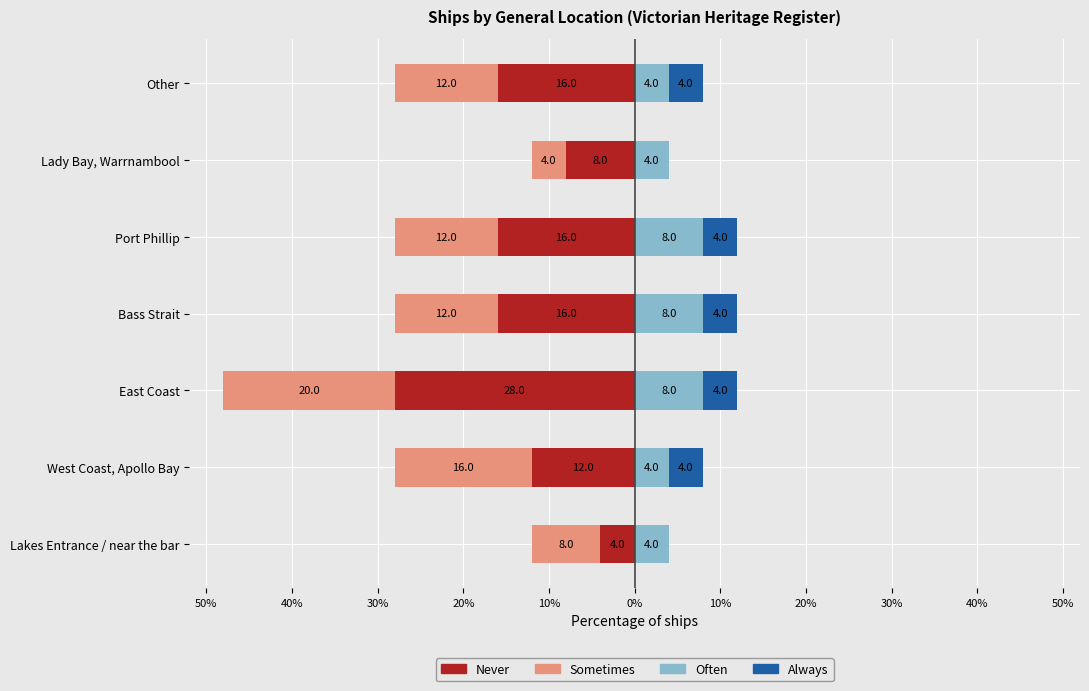

What is the average value of the Always series?

2.9